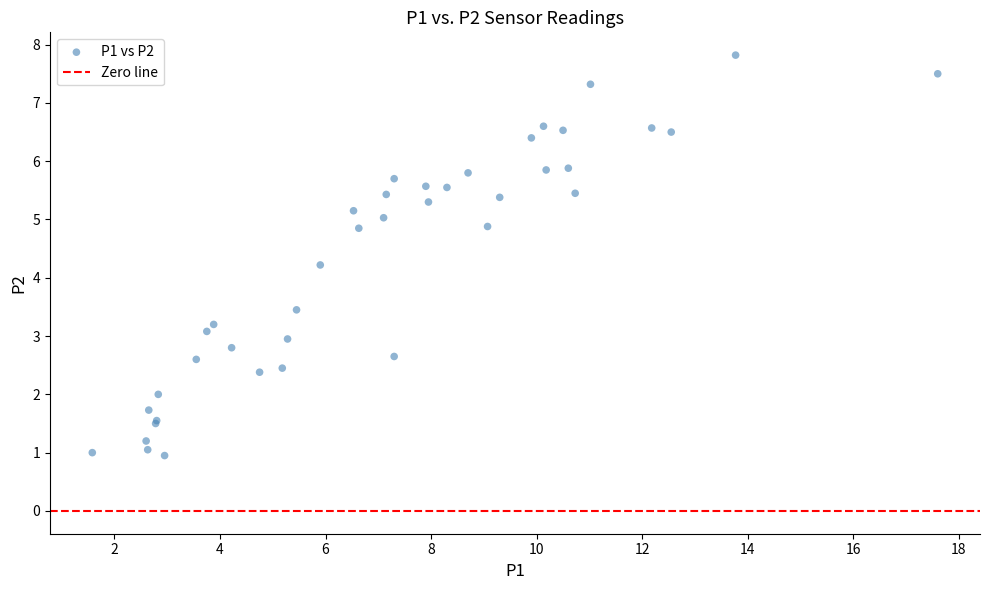

What Y value in the scatter plot is closest to 4?

4.2